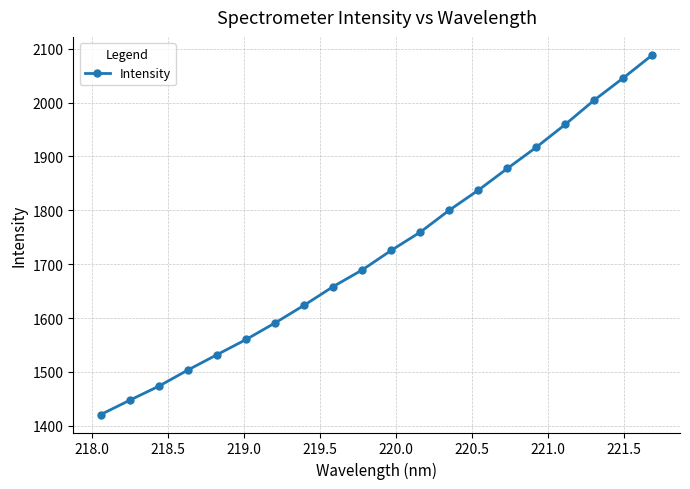

What is the greatest value displayed?

2088.7